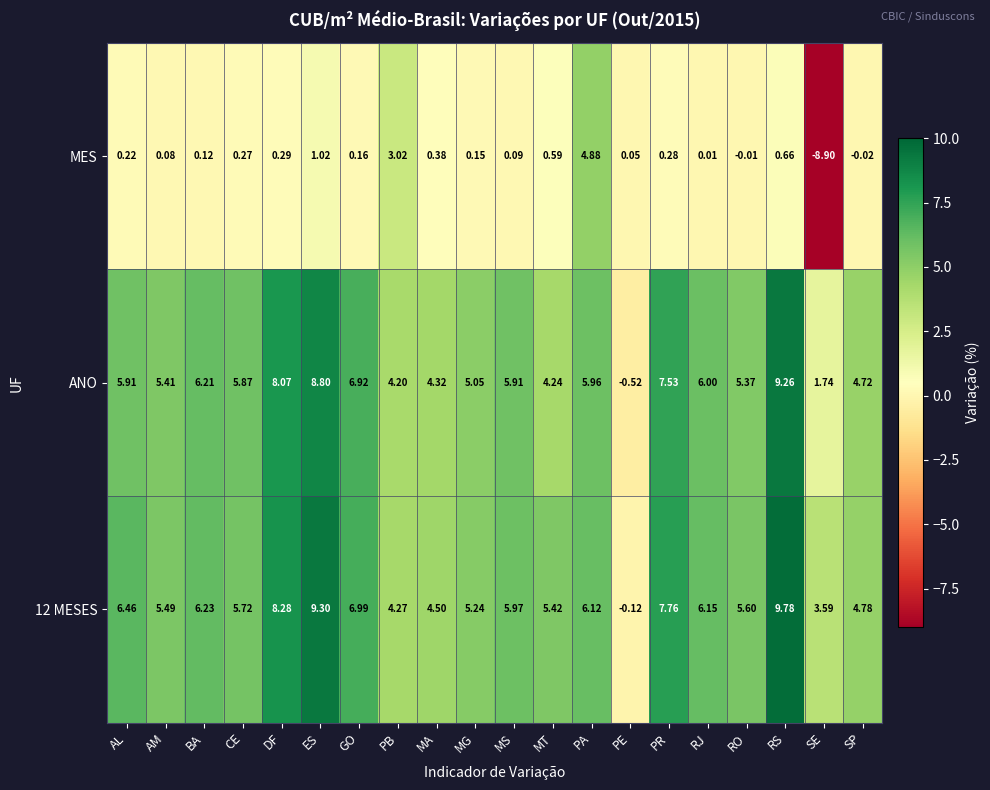

Which category has the highest value across all series?

RS